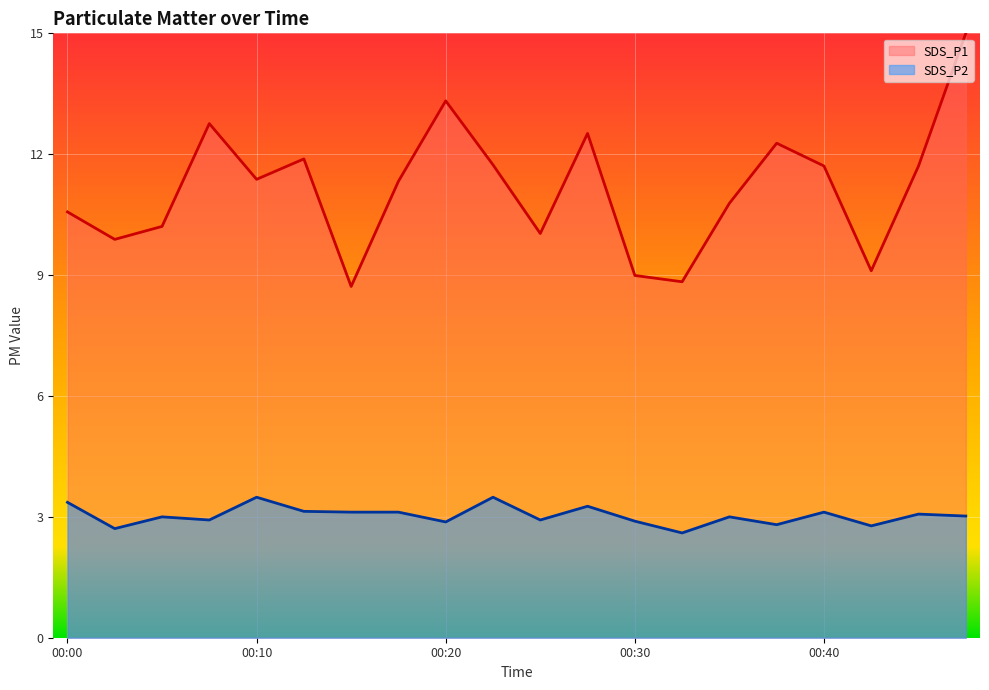

List the labels in order of SDS_P2 value, largest first.

00:10, 00:22, 00:00, 00:27, 00:12, 00:15, 00:17, 00:40, 00:45, 00:47, 00:05, 00:35, 00:08, 00:25, 00:30, 00:20, 00:37, 00:42, 00:03, 00:32